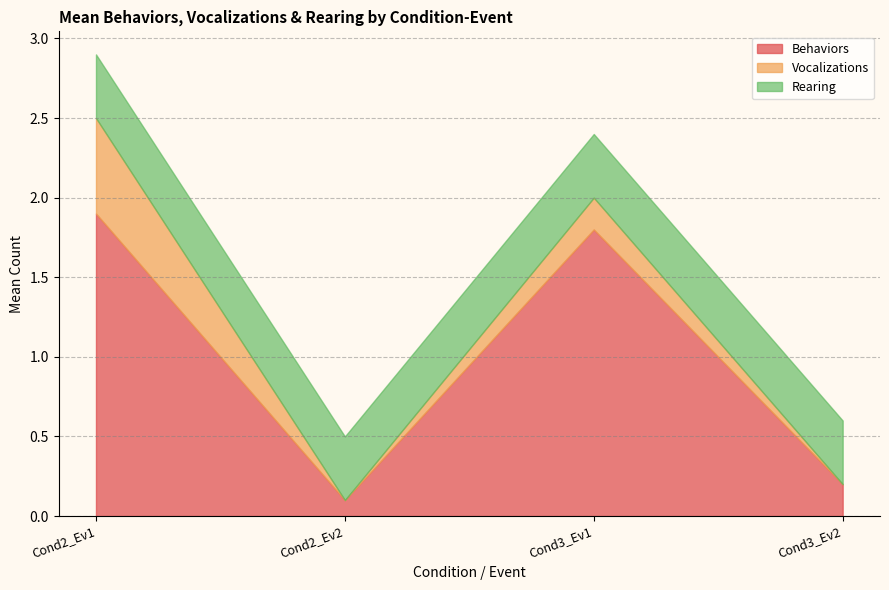

What is the difference between the Behaviors values at Cond3_Ev2 and Cond3_Ev1?

1.6